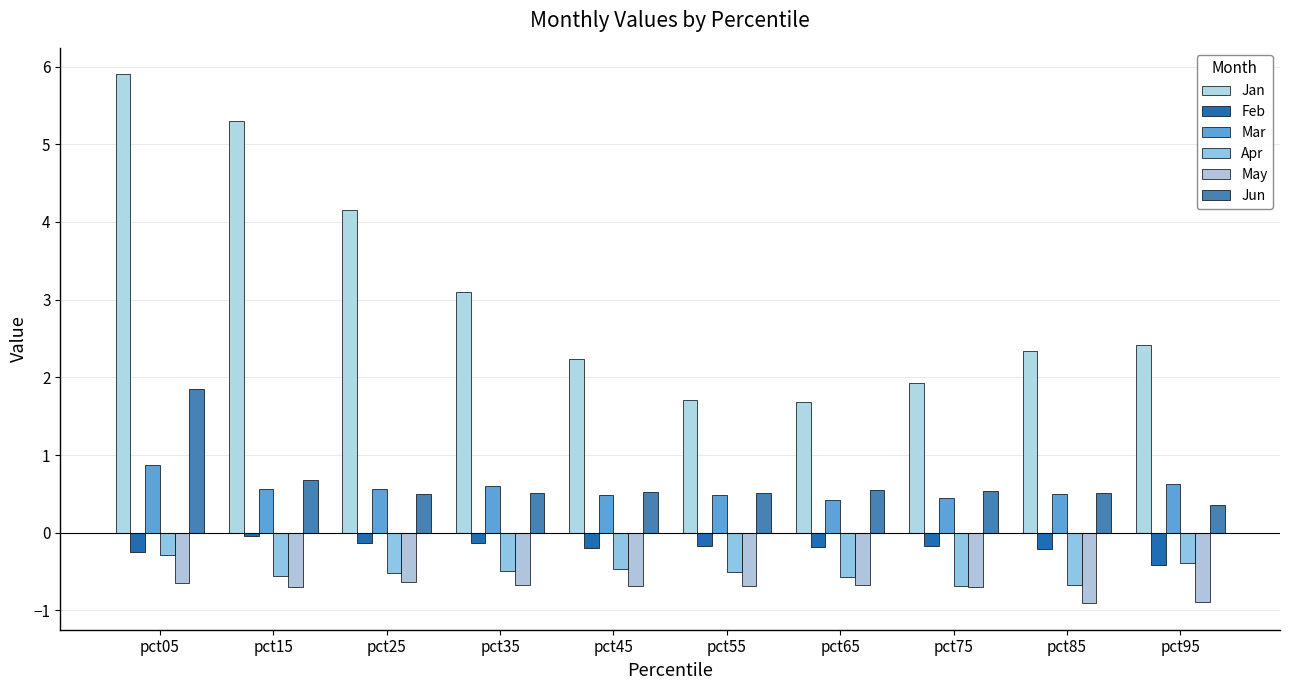

The Jan series shows 1.7 at pct65. True or false?

True